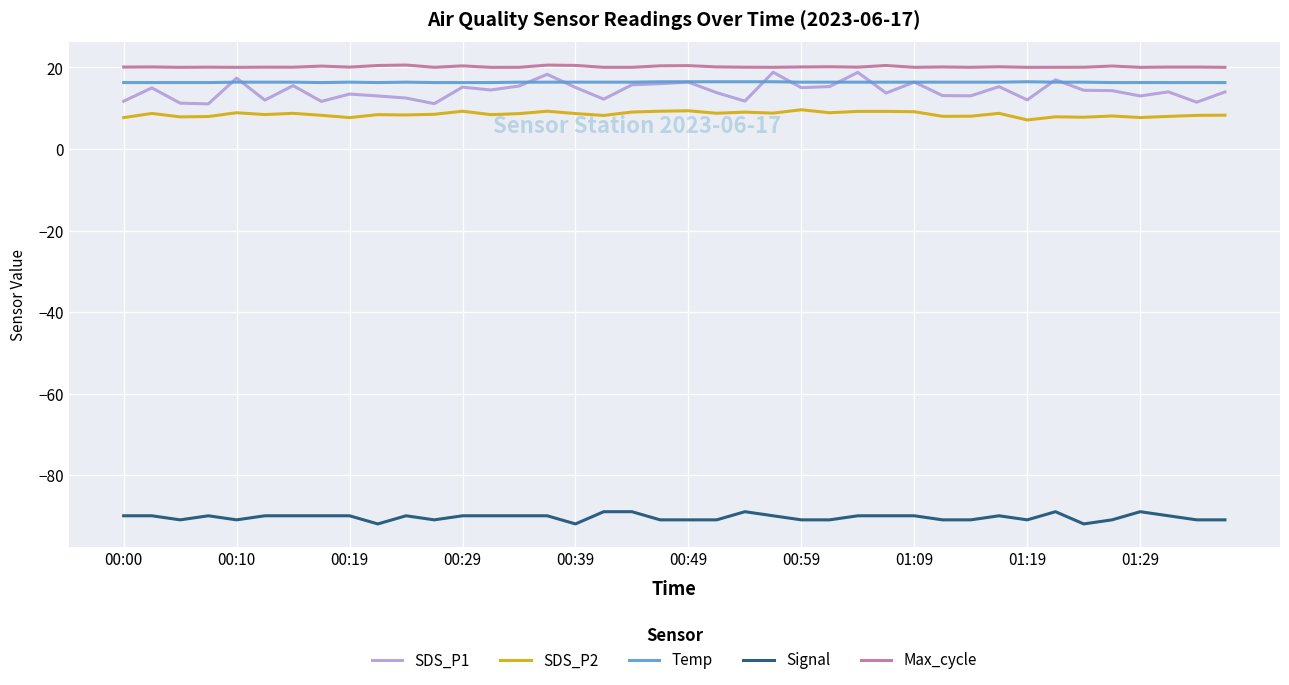

What is the smallest value displayed?

-92.0